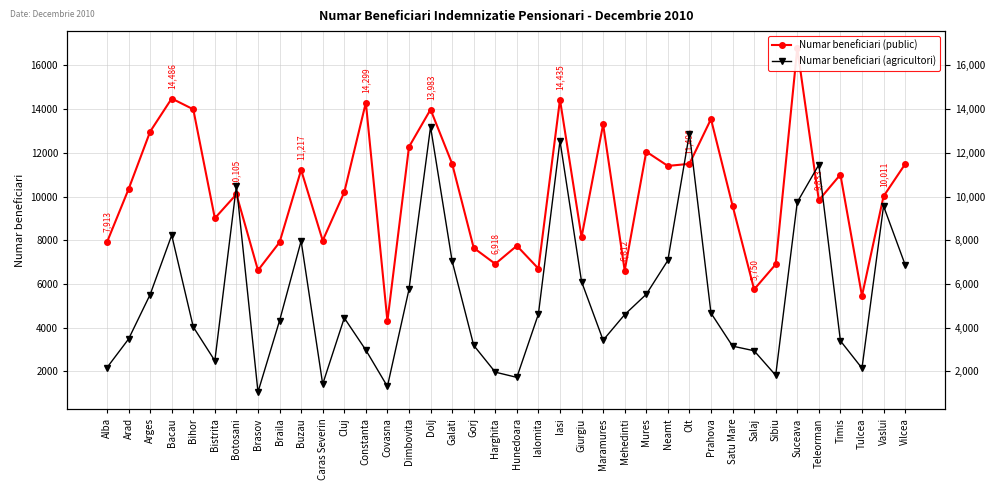

True or false: Numar beneficiari (public) has more than 2 points higher than both neighbors.

True